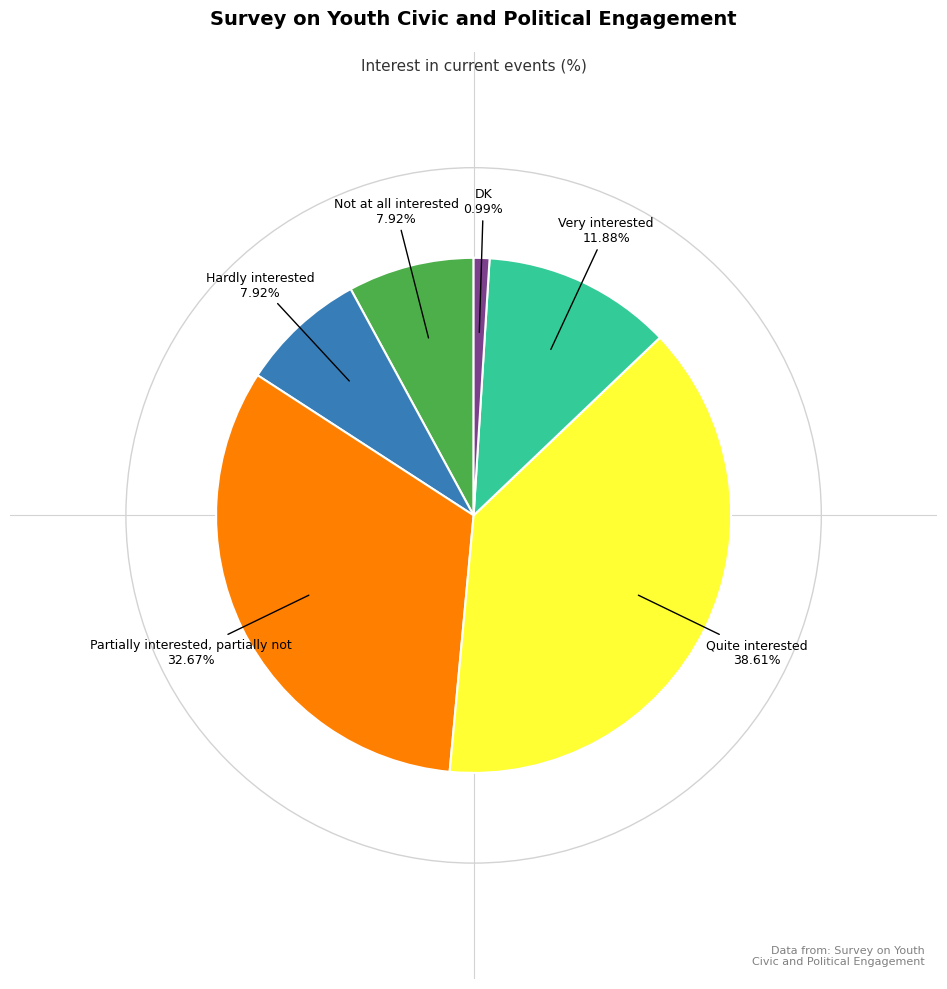

Does any single category account for the majority?

No